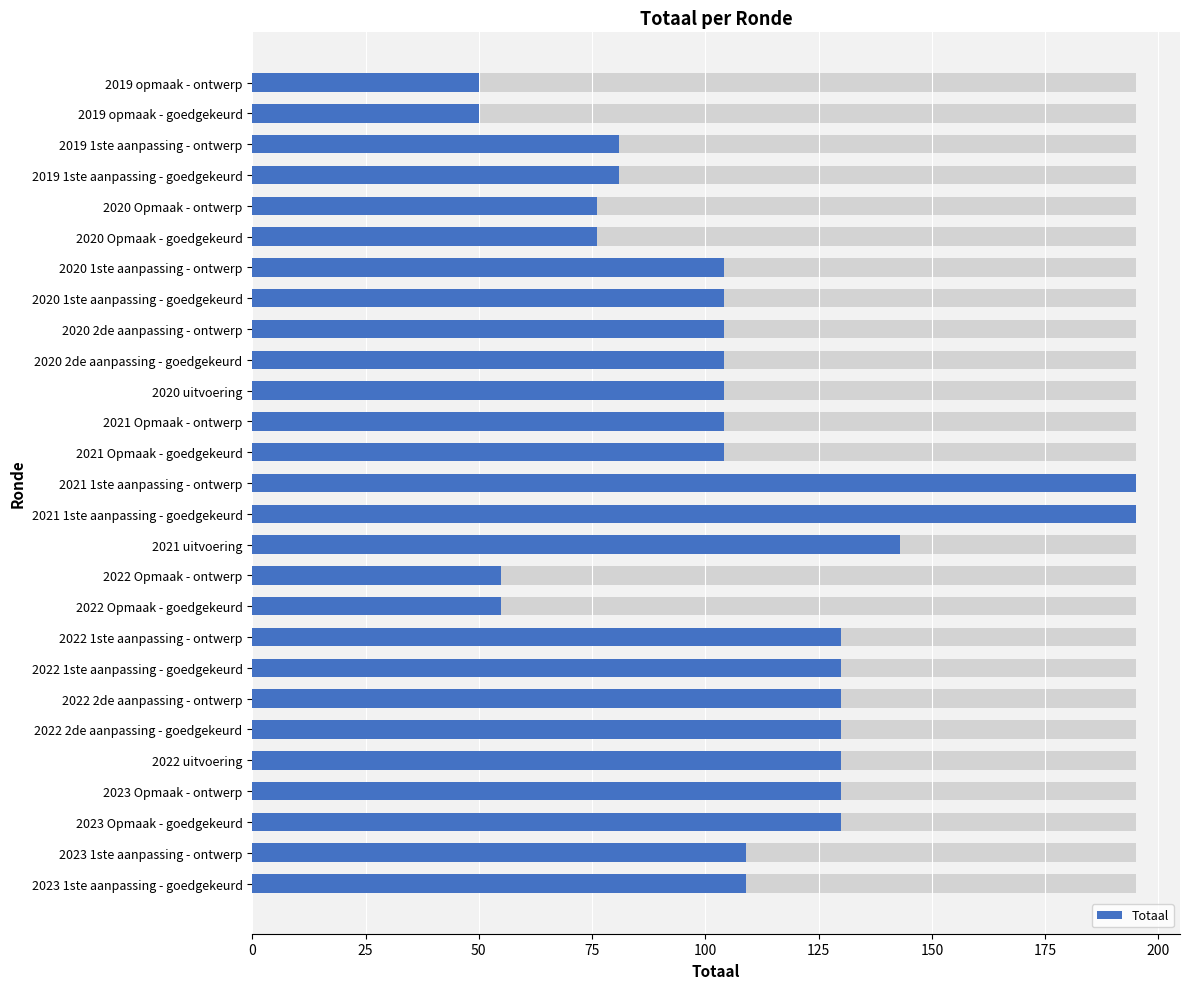

What is the approximate value at 2020 uitvoering?

104